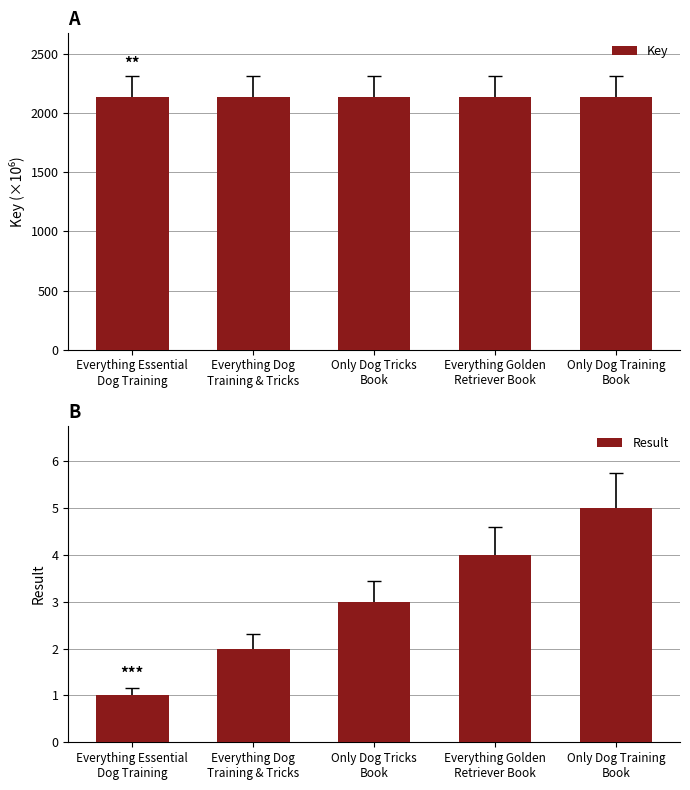

The Result series shows 1.0 at Everything Essential
Dog Training. True or false?

True